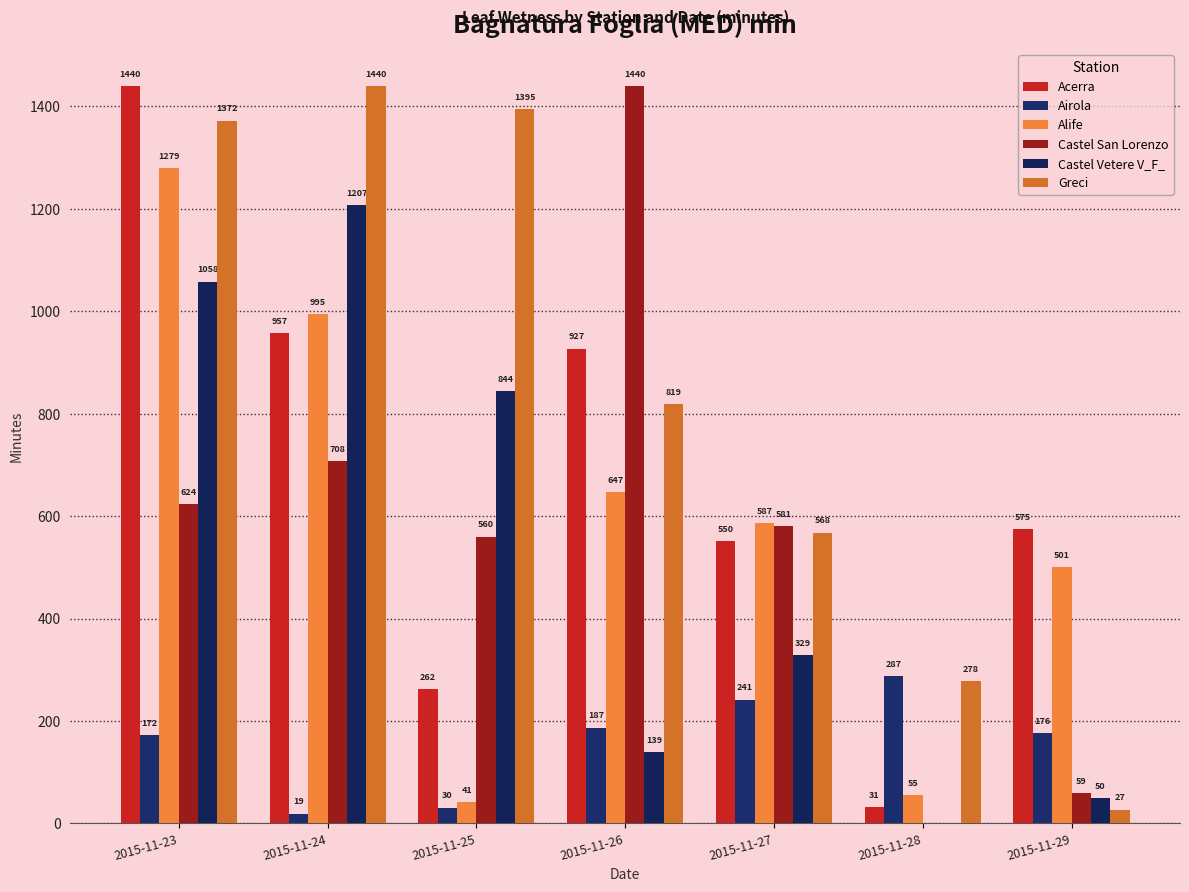

How many series are shown in this chart?

6